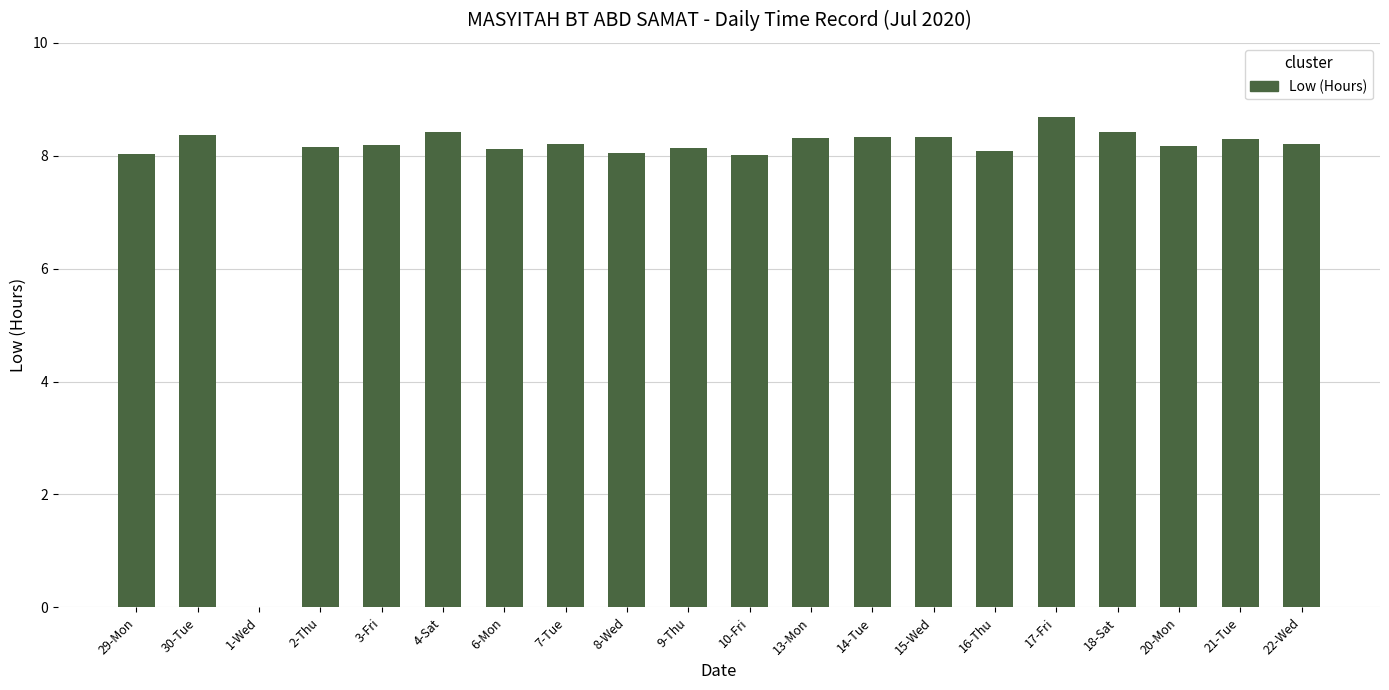

Approximately how many times larger is the value at 16-Thu compared to 6-Mon?

1.0